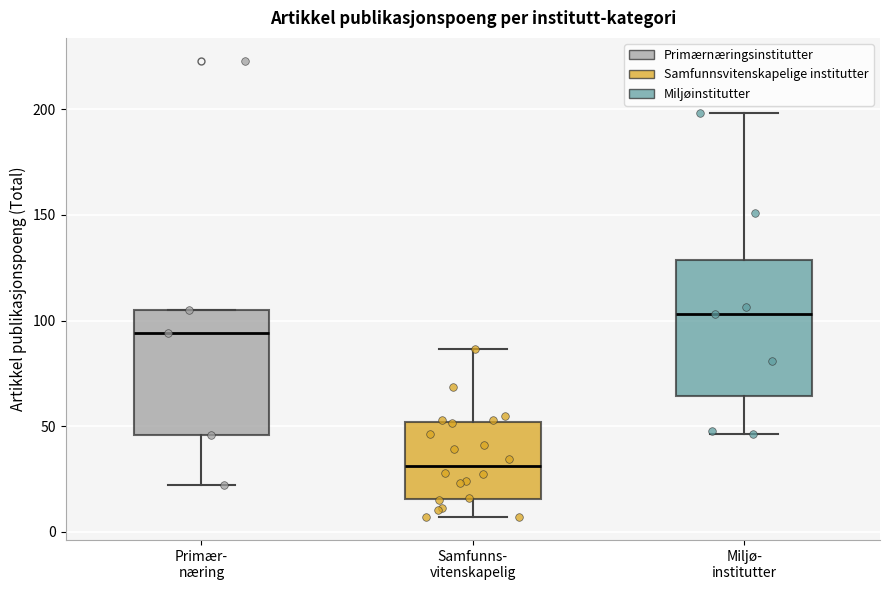

Comparing the boxes themselves (not the whiskers), which one is the tallest?

Miljø- institutter